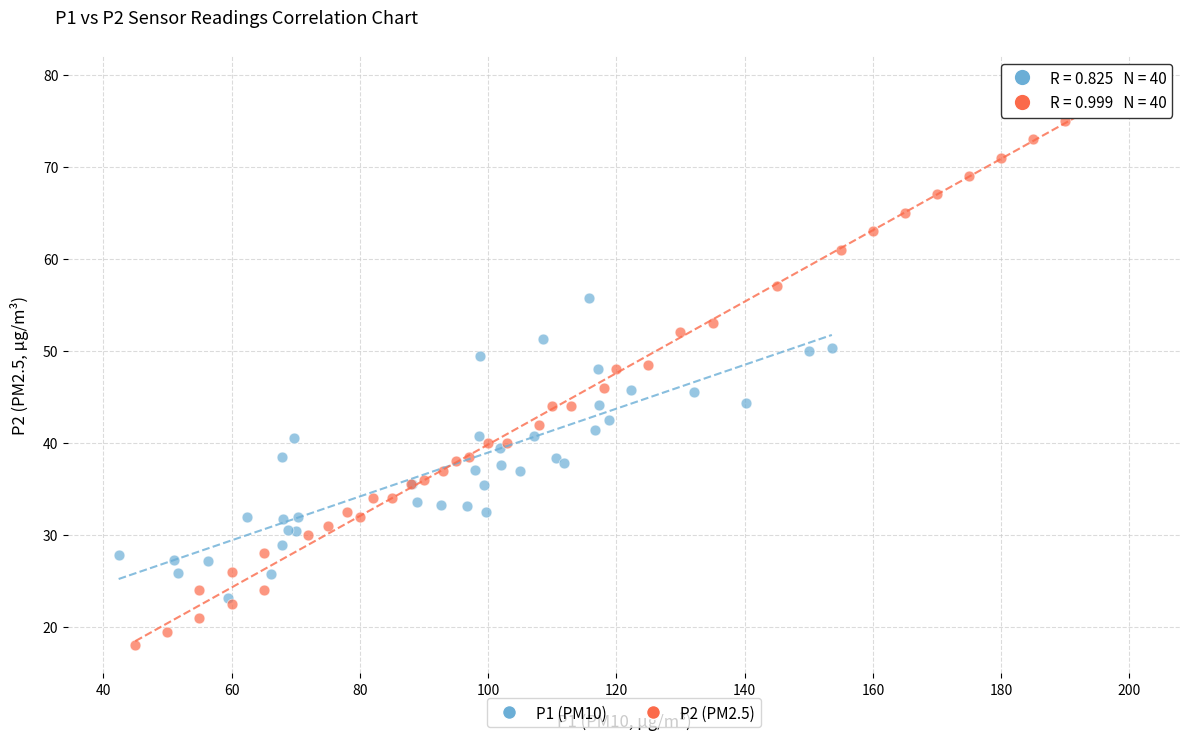

Which series has the widest spread of Y values?

P2 (PM2.5)